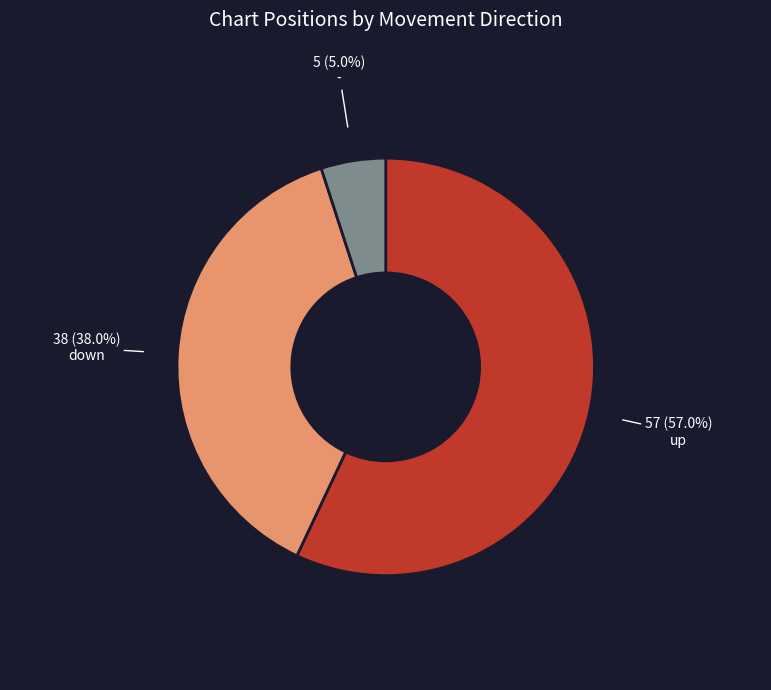

Is there any slice that represents more than half of the pie?

Yes